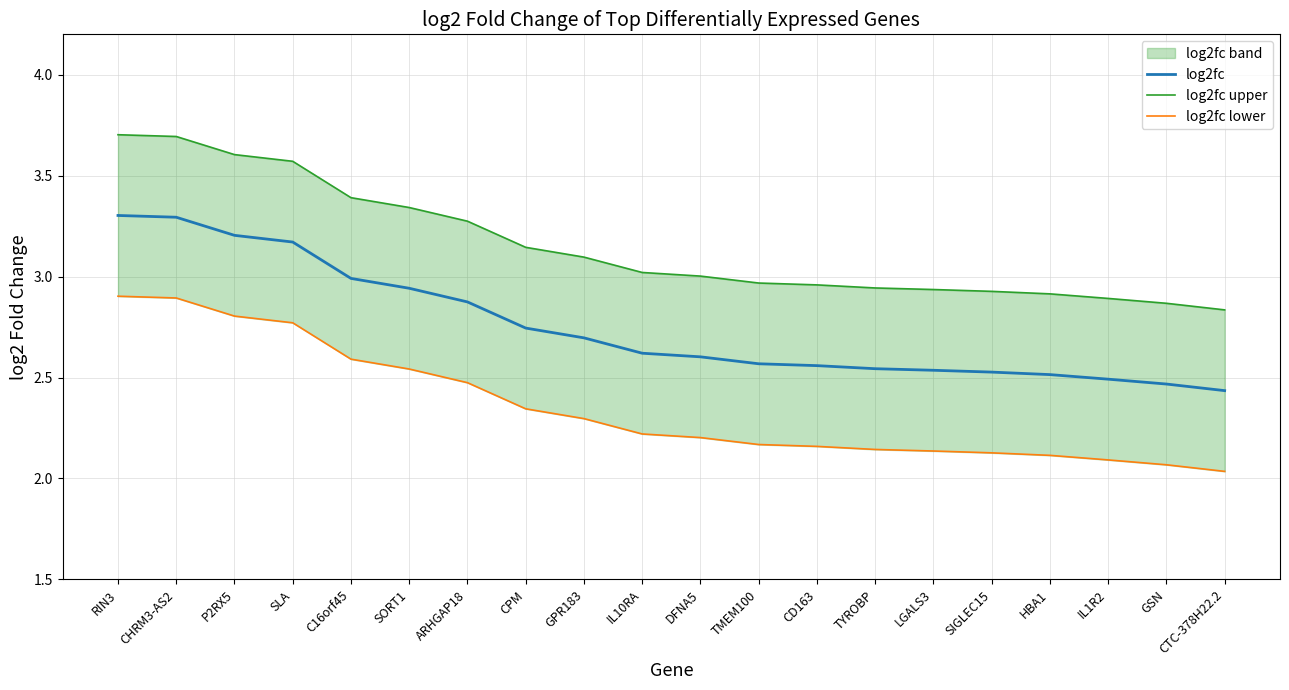

Reading left to right, transcribe all the data shown in this chart.

log2fc: RIN3=3.3	CHRM3-AS2=3.3	P2RX5=3.2	SLA=3.2	C16orf45=3.0	SORT1=2.9	ARHGAP18=2.9	CPM=2.7	GPR183=2.7	IL10RA=2.6	DFNA5=2.6	TMEM100=2.6	CD163=2.6	TYROBP=2.5	LGALS3=2.5	SIGLEC15=2.5	HBA1=2.5	IL1R2=2.5	GSN=2.5	CTC-378H22.2=2.4
log2fc upper: RIN3=3.7	CHRM3-AS2=3.7	P2RX5=3.6	SLA=3.6	C16orf45=3.4	SORT1=3.3	ARHGAP18=3.3	CPM=3.1	GPR183=3.1	IL10RA=3.0	DFNA5=3.0	TMEM100=3.0	CD163=3.0	TYROBP=2.9	LGALS3=2.9	SIGLEC15=2.9	HBA1=2.9	IL1R2=2.9	GSN=2.9	CTC-378H22.2=2.8
log2fc lower: RIN3=2.9	CHRM3-AS2=2.9	P2RX5=2.8	SLA=2.8	C16orf45=2.6	SORT1=2.5	ARHGAP18=2.5	CPM=2.3	GPR183=2.3	IL10RA=2.2	DFNA5=2.2	TMEM100=2.2	CD163=2.2	TYROBP=2.1	LGALS3=2.1	SIGLEC15=2.1	HBA1=2.1	IL1R2=2.1	GSN=2.1	CTC-378H22.2=2.0